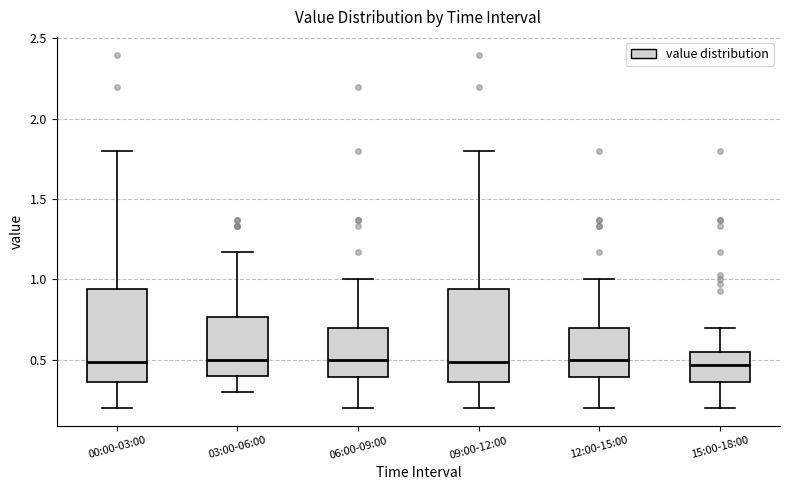

Reading left to right, read every box against the y-axis: the position of its median line, the range the box covers, and the ends of its whiskers. The values are not printed on the chart, so give them approximately, as read against the axis.

00:00-03:00: median 0.50, box 0.35 to 0.95, whiskers 0.20 to 1.80
03:00-06:00: median 0.50, box 0.40 to 0.75, whiskers 0.30 to 1.15
06:00-09:00: median 0.50, box 0.40 to 0.70, whiskers 0.20 to 1.00
09:00-12:00: median 0.50, box 0.35 to 0.95, whiskers 0.20 to 1.80
12:00-15:00: median 0.50, box 0.40 to 0.70, whiskers 0.20 to 1.00
15:00-18:00: median 0.45, box 0.35 to 0.55, whiskers 0.20 to 0.70